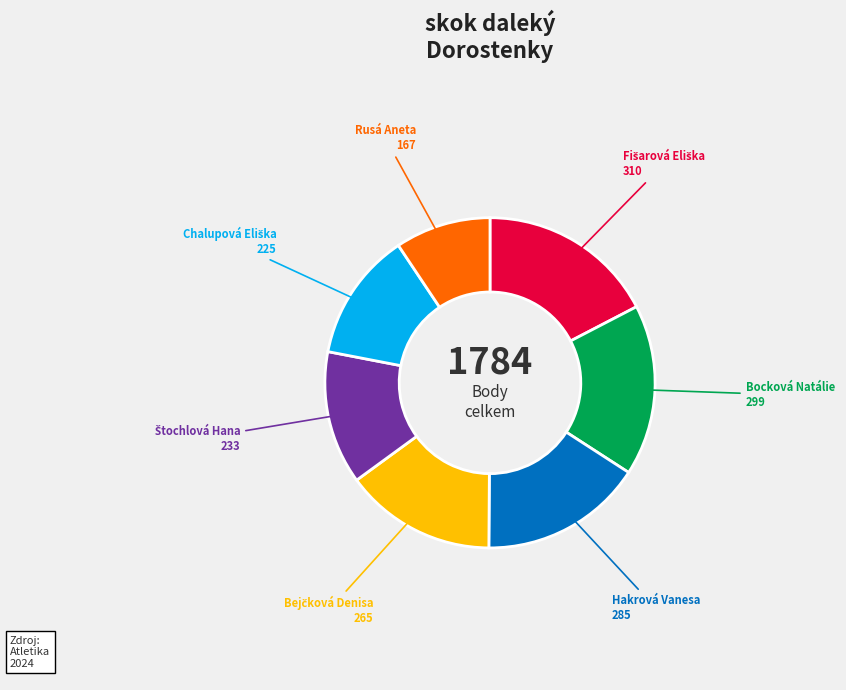

Is there any slice that represents more than half of the pie?

No